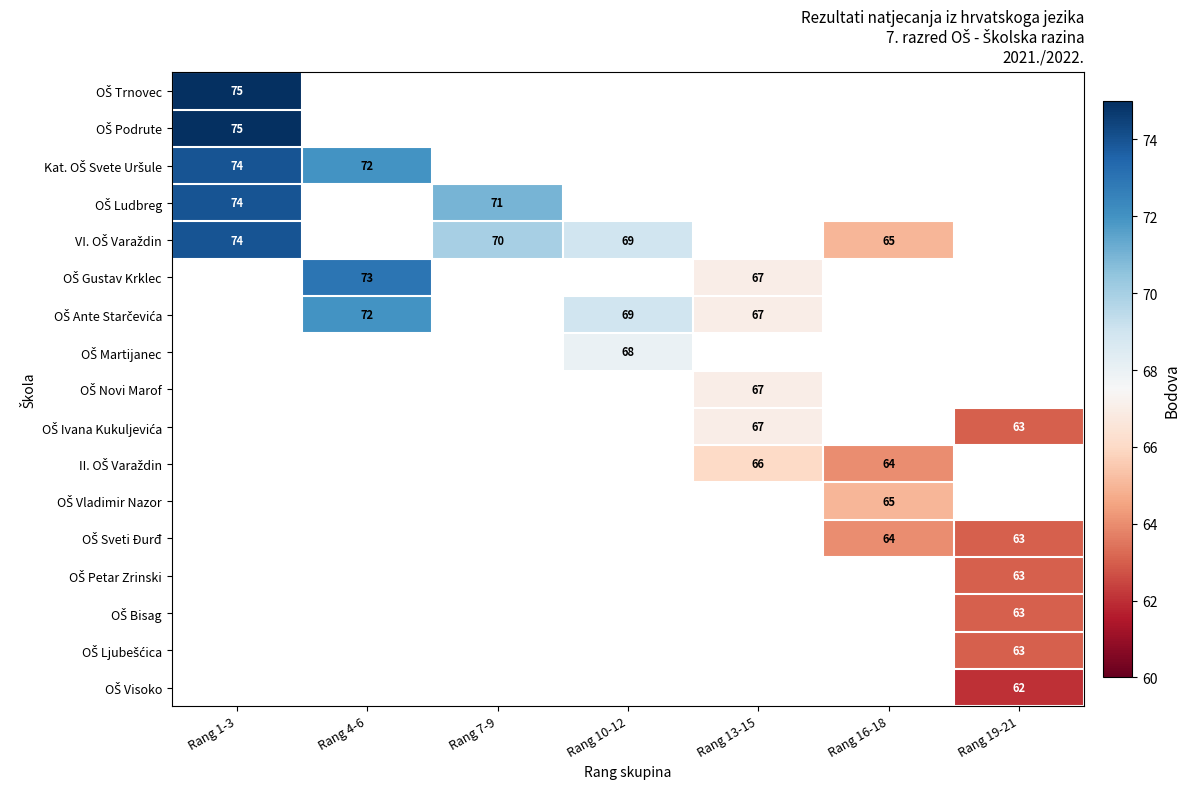

Which series has the largest range (max minus min)?

VI. OŠ Varaždin